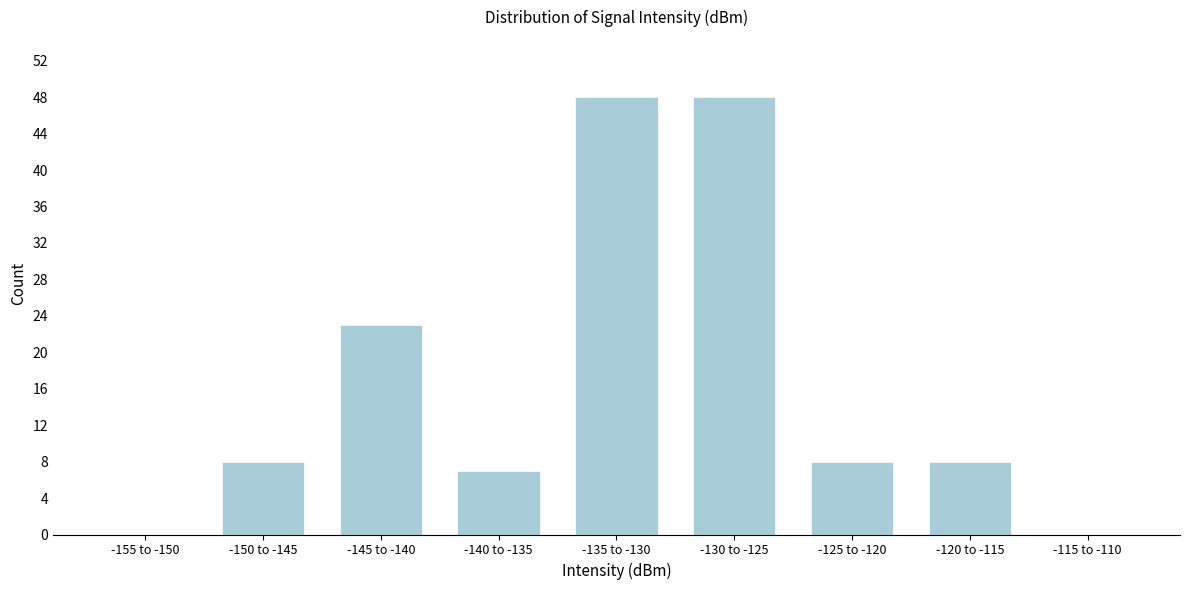

Reading left to right, list all the values displayed in this chart.

-155 to -150=0	-150 to -145=8	-145 to -140=23	-140 to -135=7	-135 to -130=48	-130 to -125=48	-125 to -120=8	-120 to -115=8	-115 to -110=0